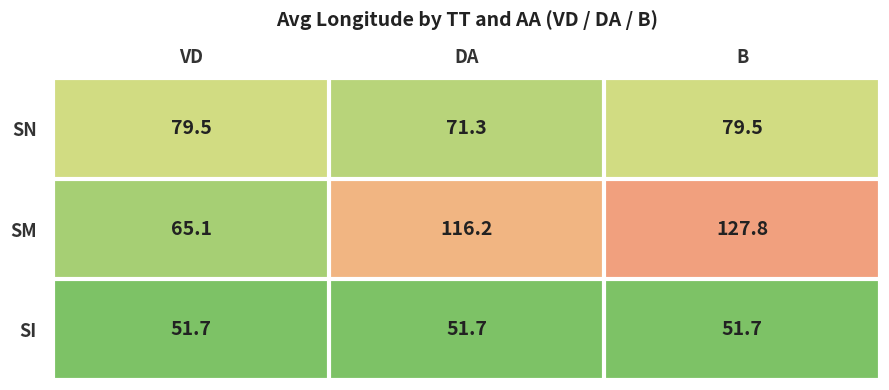

Reading left to right, list all the values displayed in this chart.

SN: 79.5	71.3	79.5
SM: 65.1	116.2	127.8
SI: 51.7	51.7	51.7